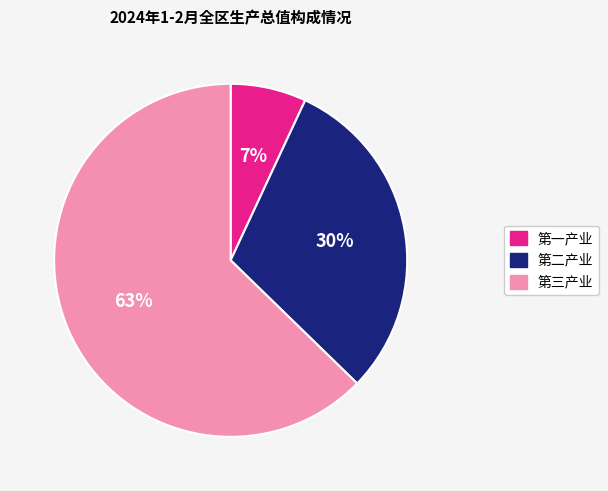

Count the number of slices in the pie.

3